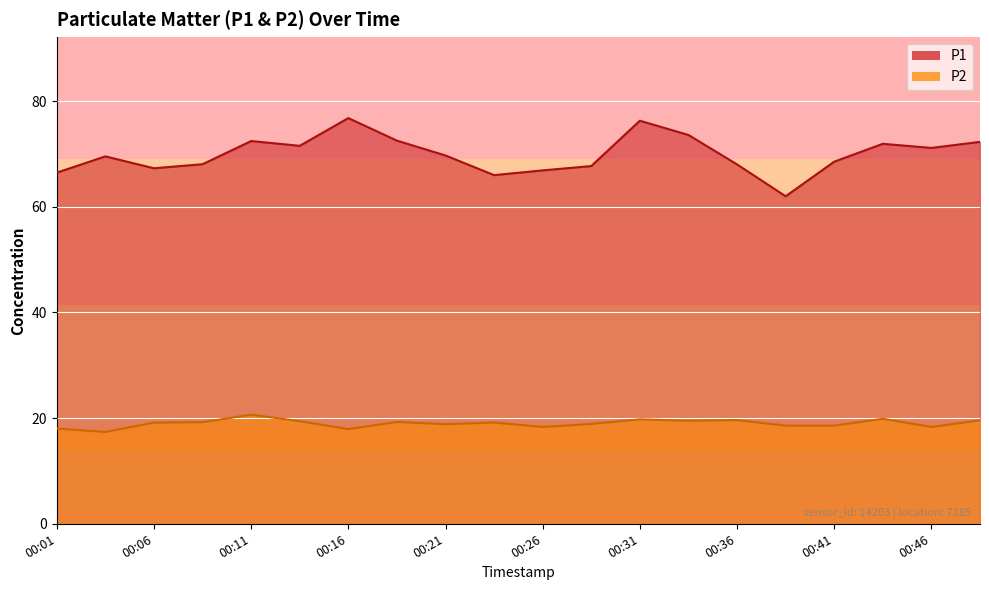

At which label does P2 reach its minimum?

00:03